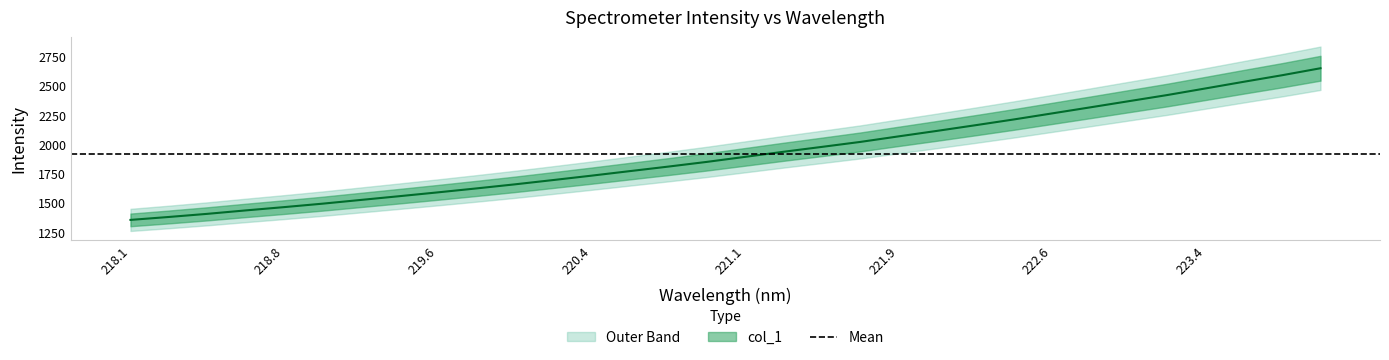

List the labels in order of value, smallest first.

218.0596, 218.2508, 218.442, 218.6332, 218.8244, 219.0156, 219.2067, 219.3979, 219.589, 219.7801, 219.9712, 220.1623, 220.3533, 220.5444, 220.7354, 220.9264, 221.1174, 221.3083, 221.4993, 221.6902, 221.8812, 222.0721, 222.263, 222.4538, 222.6447, 222.8355, 223.0264, 223.2172, 223.408, 223.5987, 223.7895, 223.9802